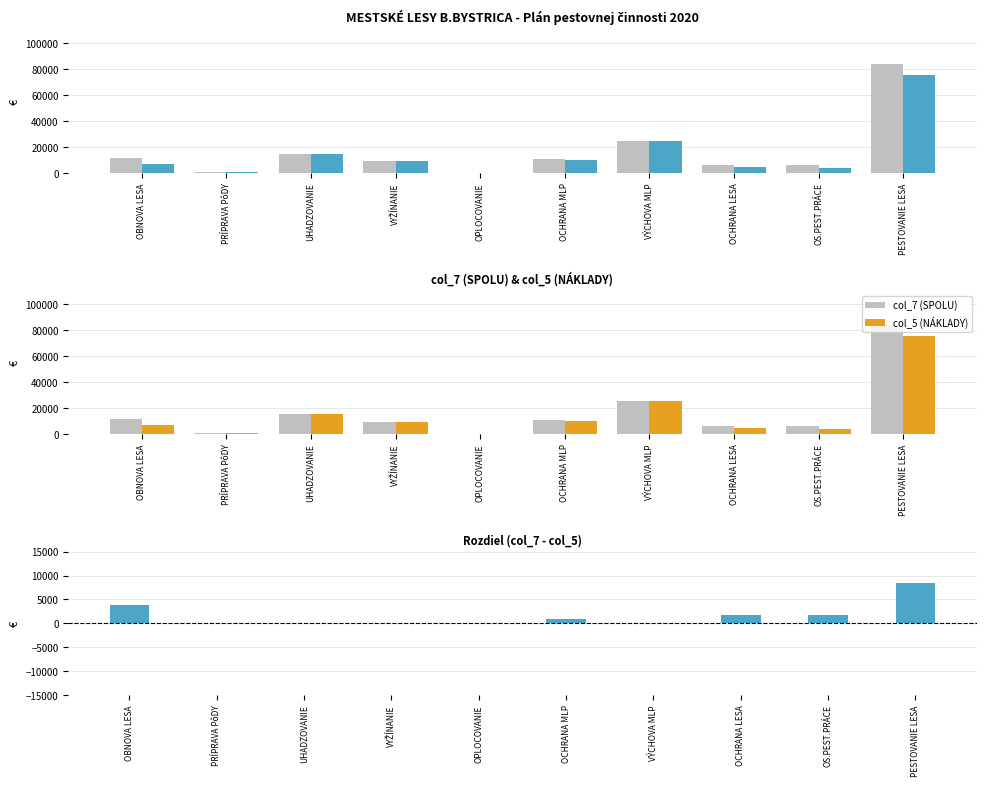

At how many categories does at least one series exceed 35347?

1